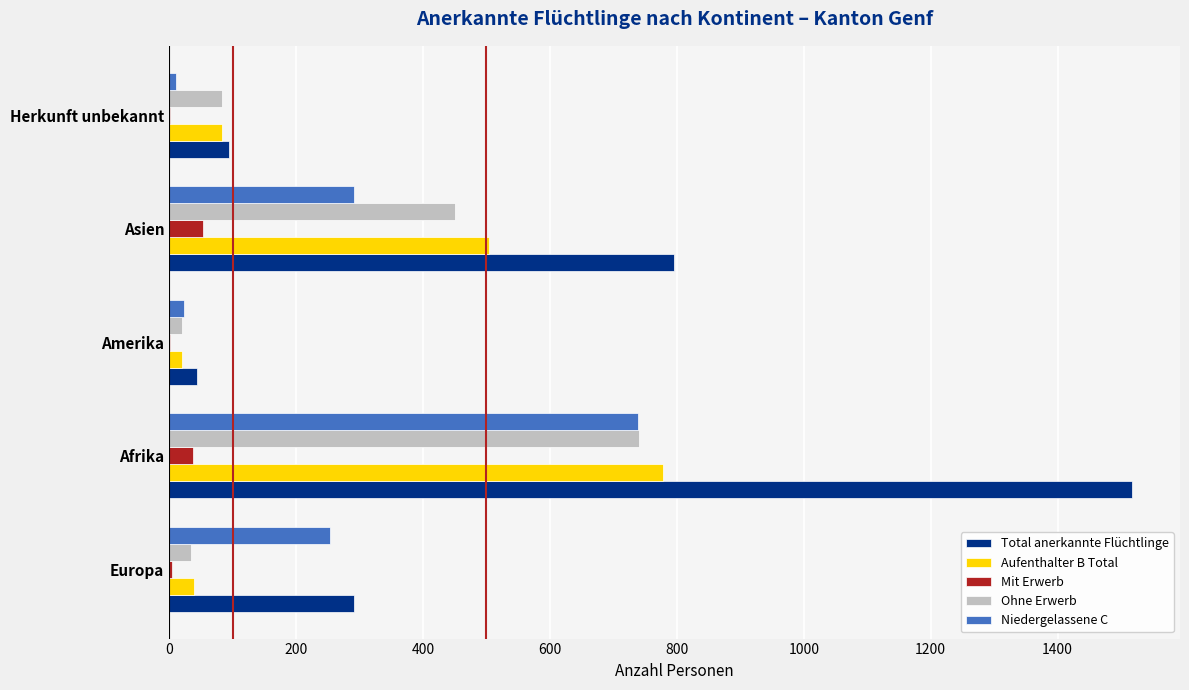

What is the sum of all Total anerkannte Flüchtlinge values?

2744